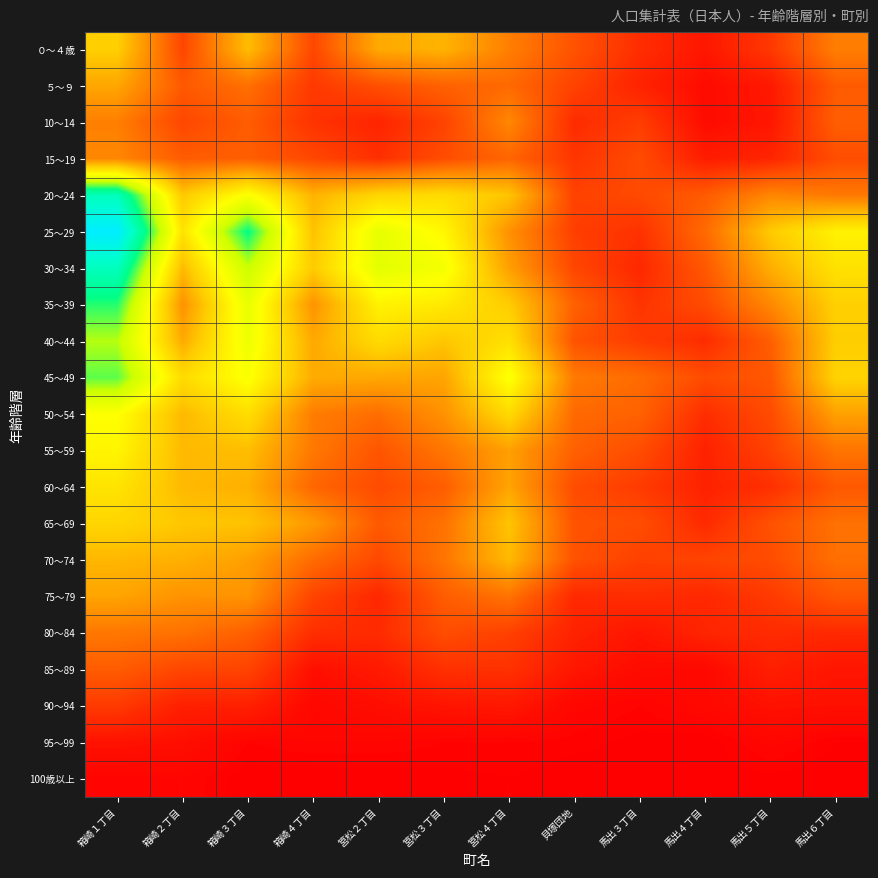

What is the total value across all series at 箱崎４丁目?

1942